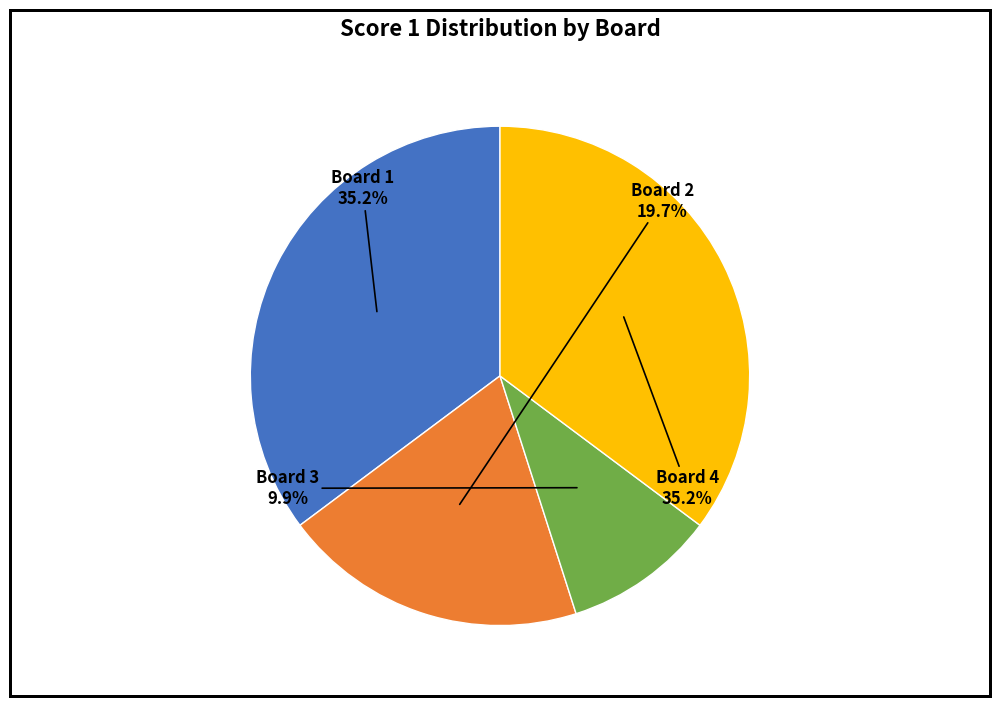

Is Board 1 the majority of the pie?

No